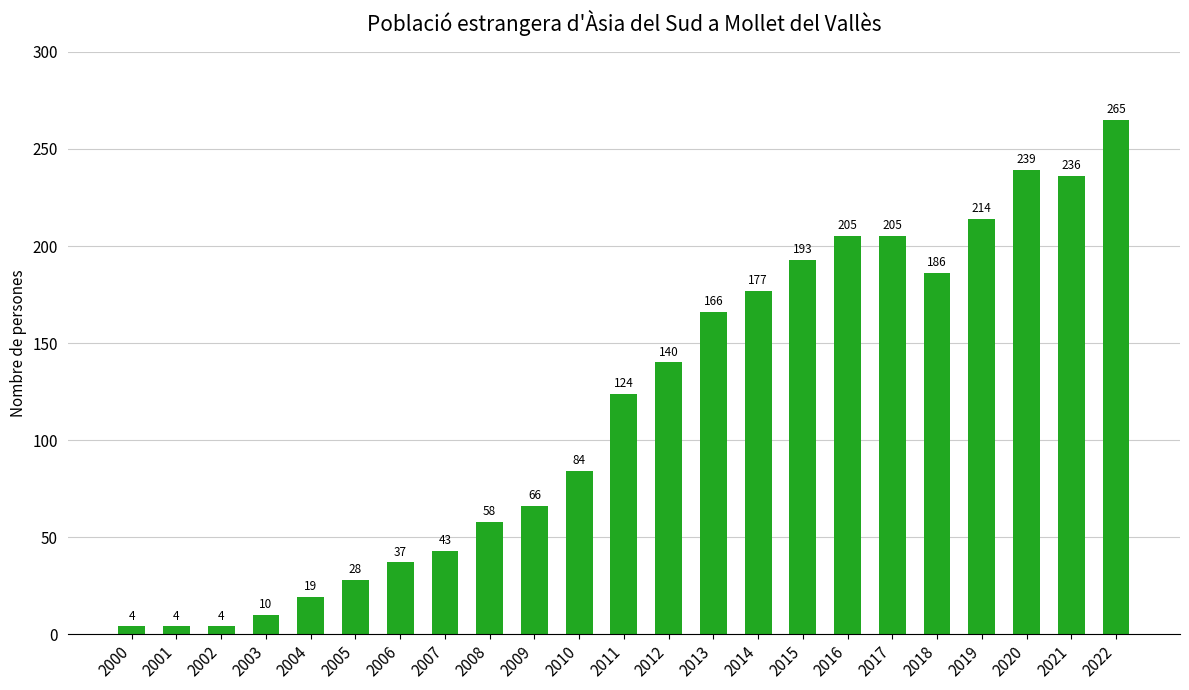

What is the minimum value shown in the chart?

4